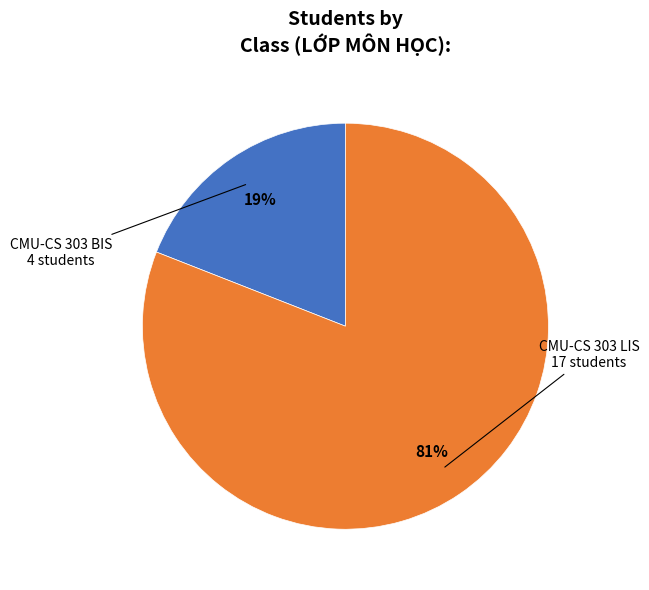

Does any single category account for the majority?

Yes